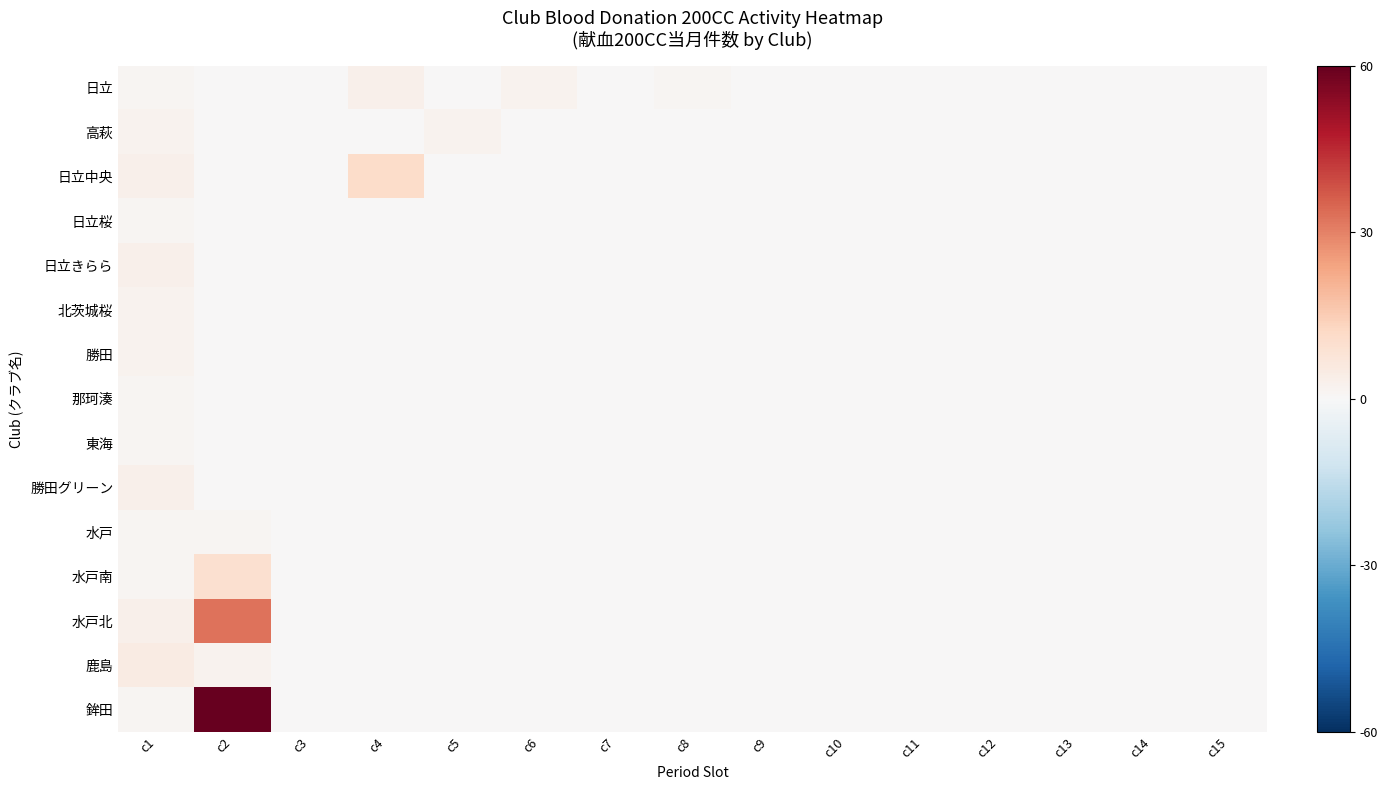

Rank the series by their maximum value, from highest to lowest.

鉾田, 水戸北, 日立中央, 水戸南, 鹿島, 日立, 日立きらら, 勝田グリーン, 高萩, 北茨城桜, 勝田, 日立桜, 那珂湊, 東海, 水戸